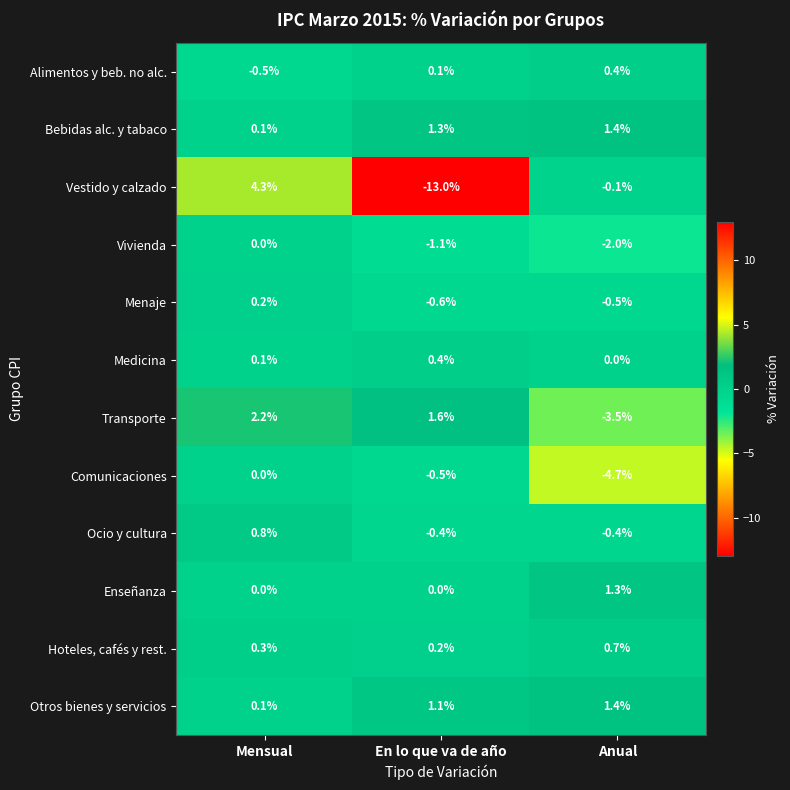

At which category does the chart reach its peak across all series?

Mensual